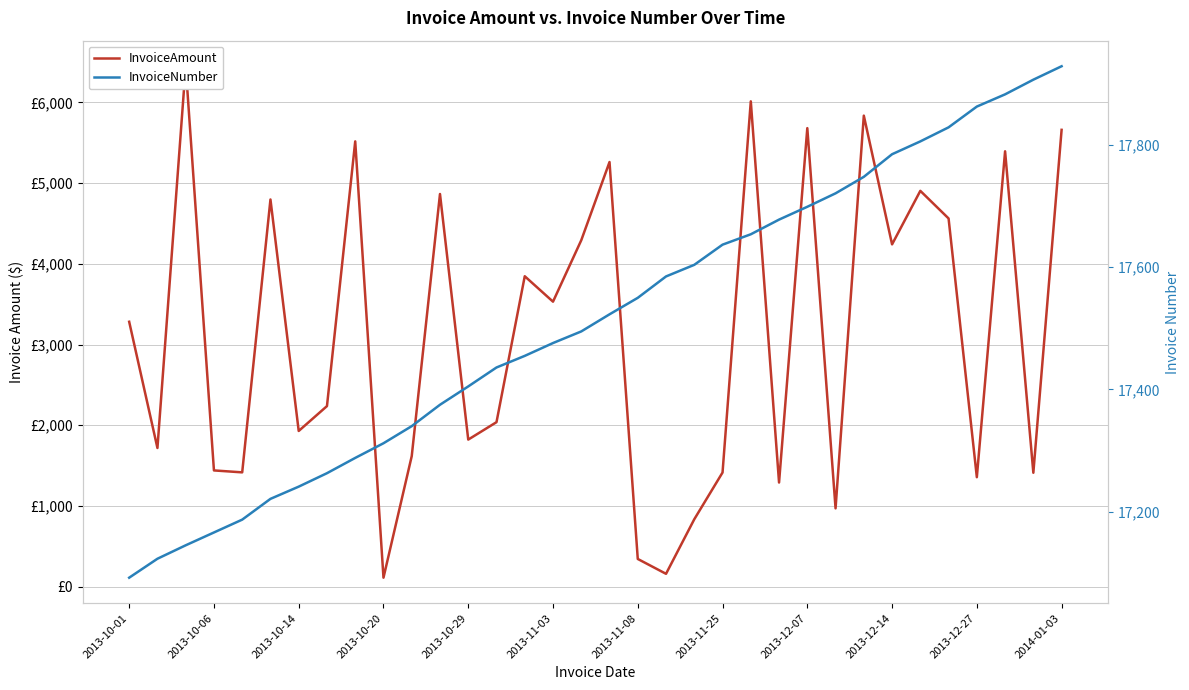

List the series in order of their peak value, highest first.

InvoiceNumber, InvoiceAmount